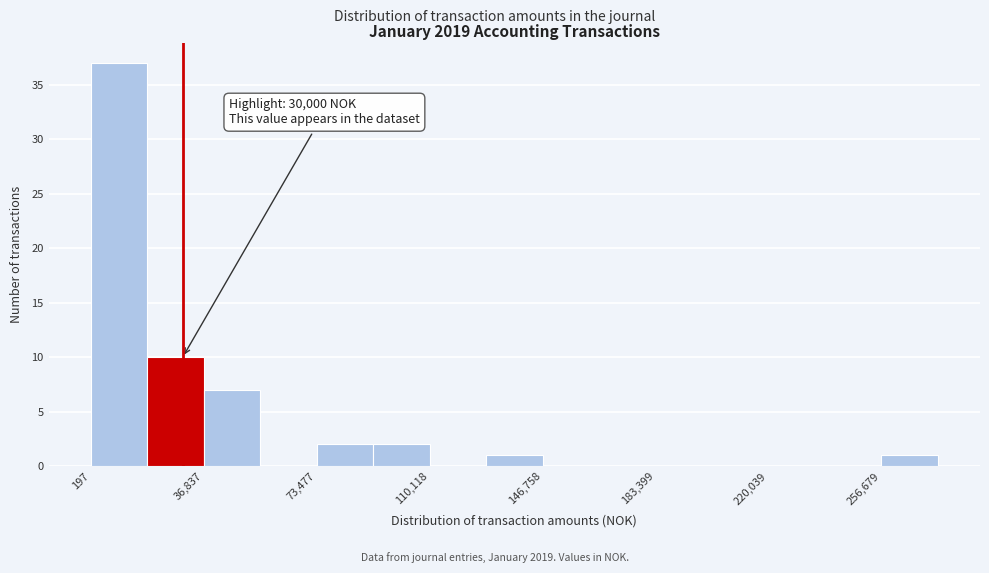

Read against the x-axis, roughly where is the centre of the tallest bar?

10000